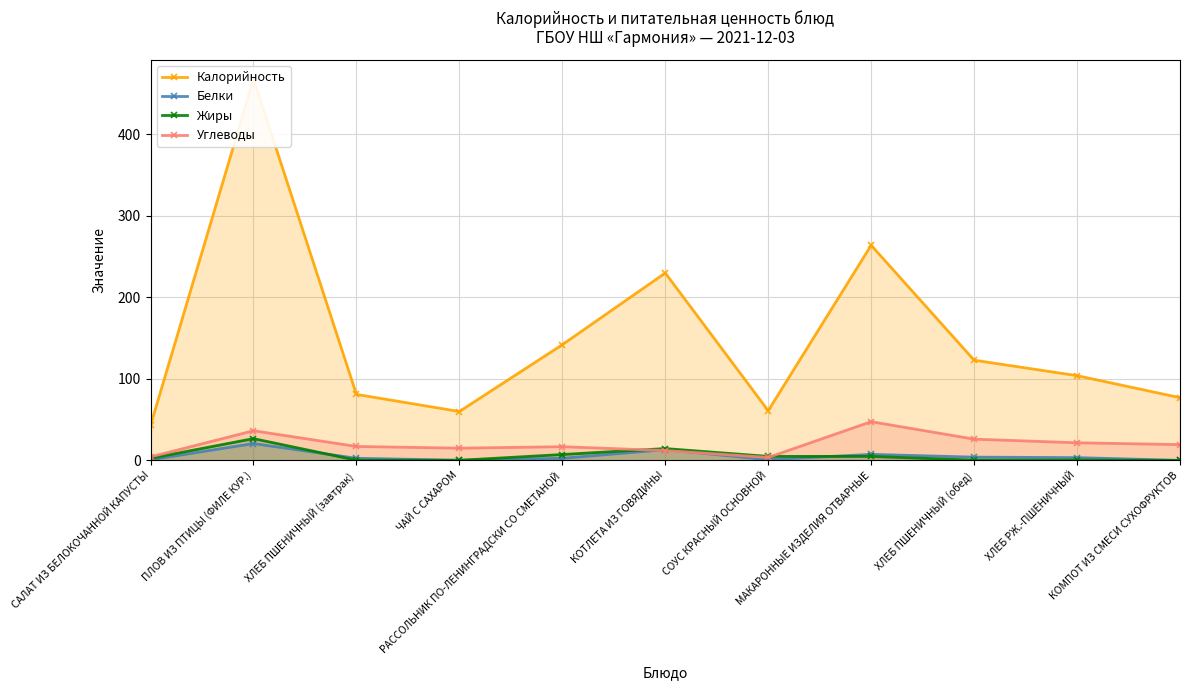

What is the sum of the Калорийность values at ХЛЕБ РЖ.-ПШЕНИЧНЫЙ and МАКАРОННЫЕ ИЗДЕЛИЯ ОТВАРНЫЕ?

368.0